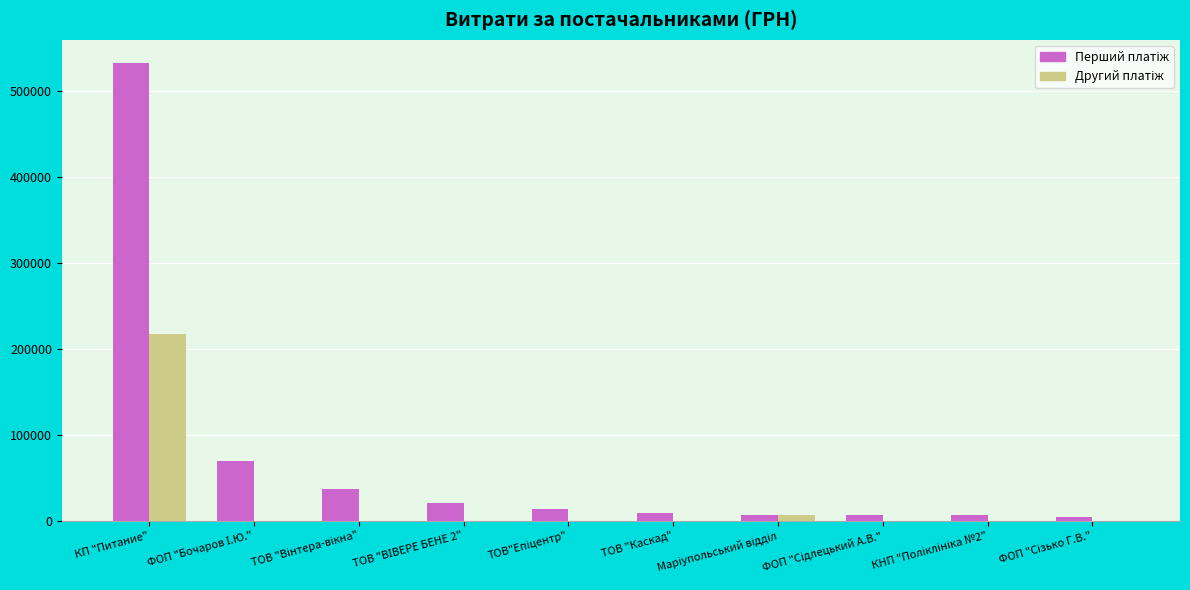

What is the greatest value displayed?

532782.7